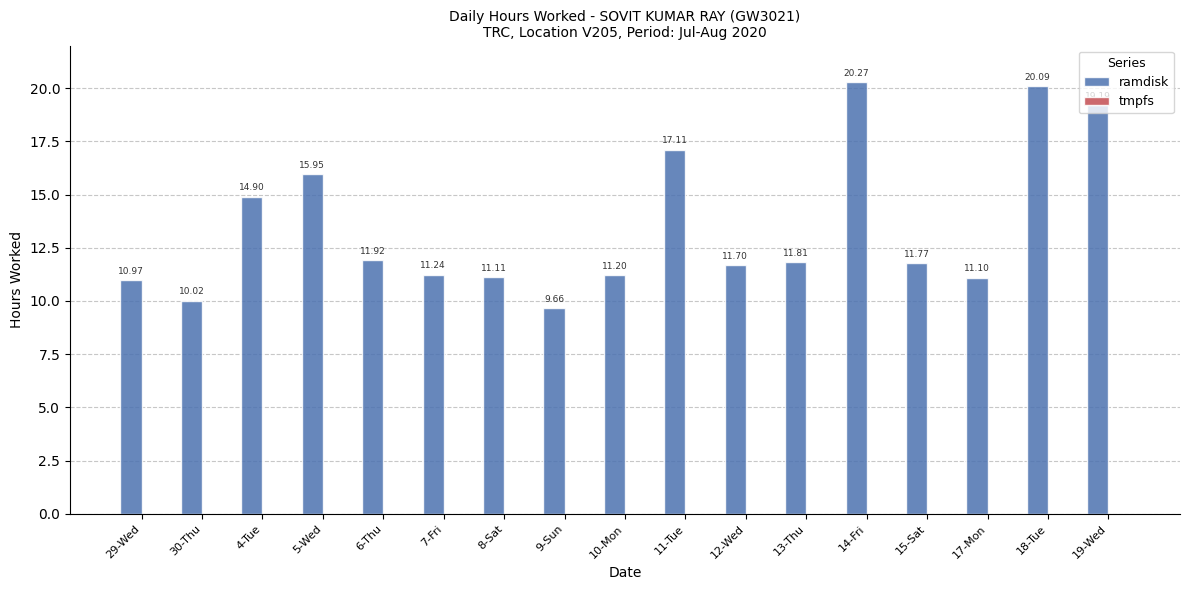

Are the bars horizontal?

No